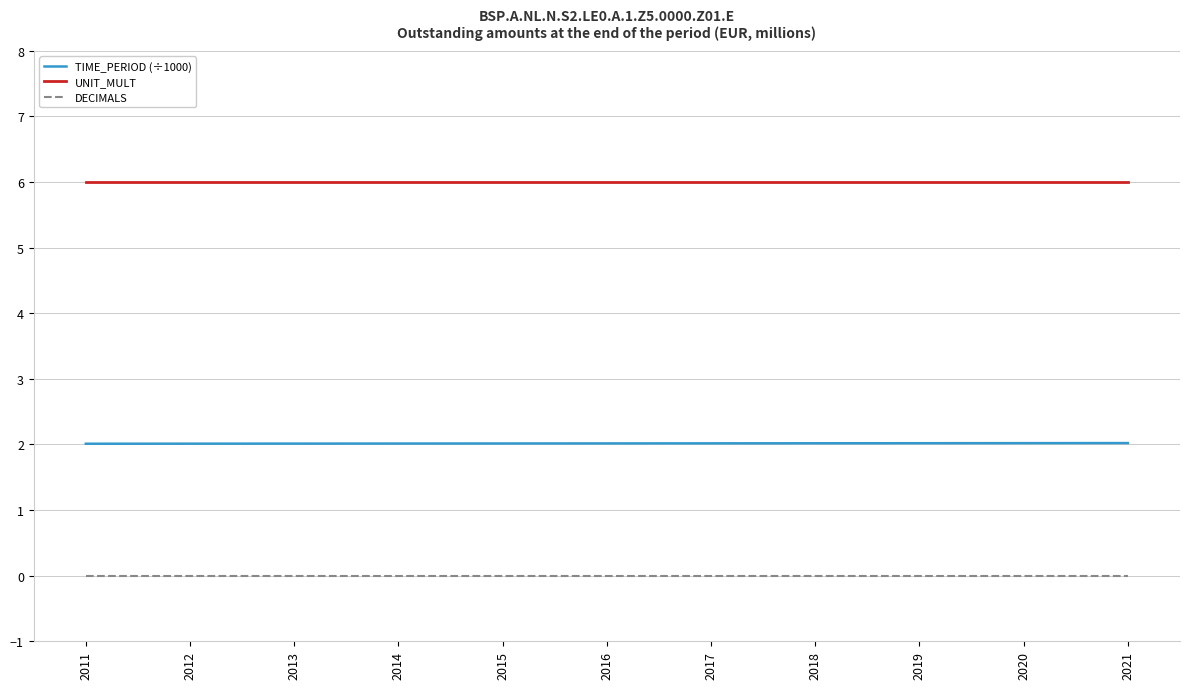

How many distinct data groups are displayed?

3